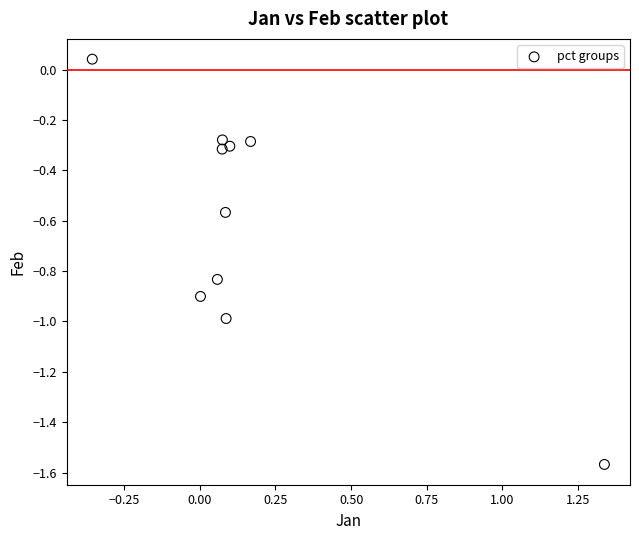

What is the range of Y values (max minus min)?

1.6